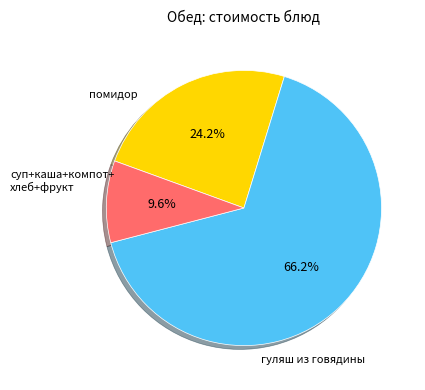

To the nearest percent, what is the difference between the largest and smallest slice percentages?

57%